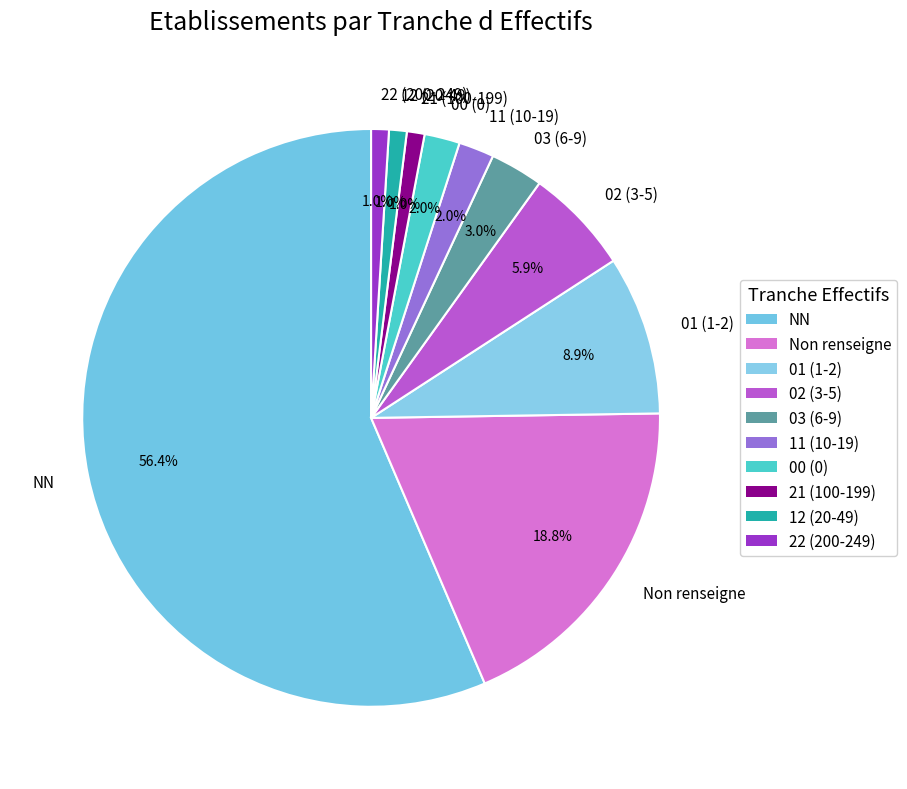

What percentage do 22 (200-249) and 00 (0) together represent?

3.0%